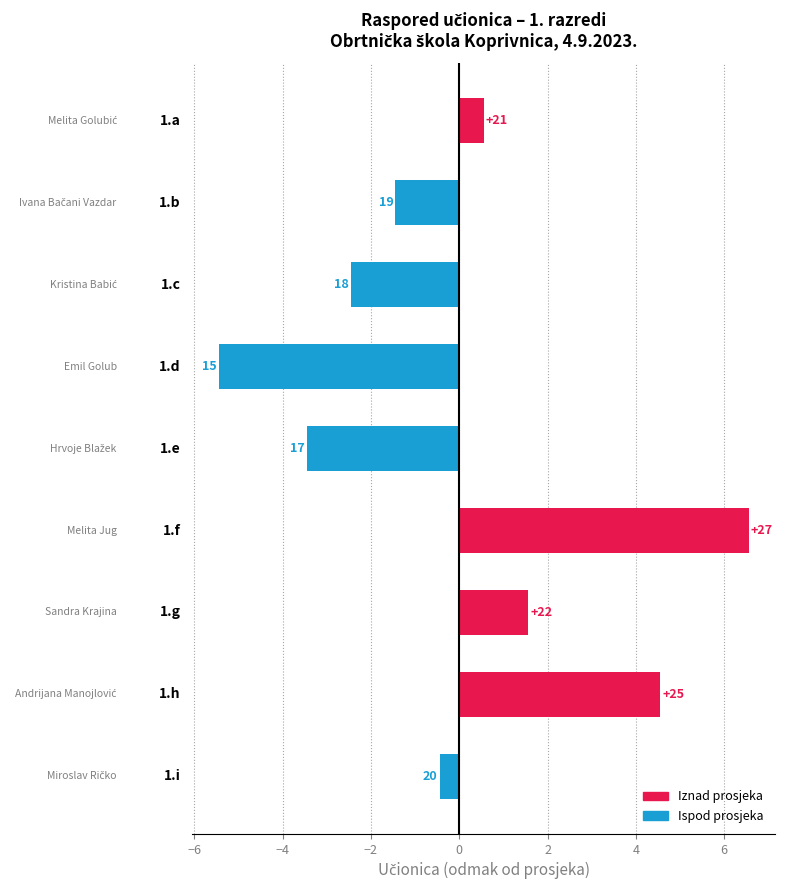

Where is the data nearest to the value 0?

8